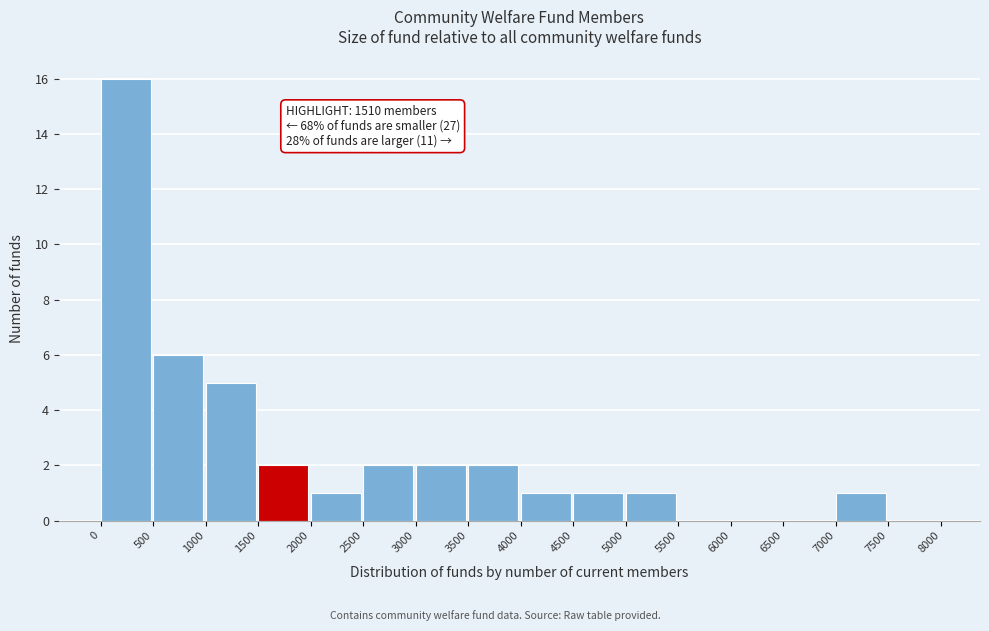

Over which range of the x-axis is the bar tallest?

0 to 500